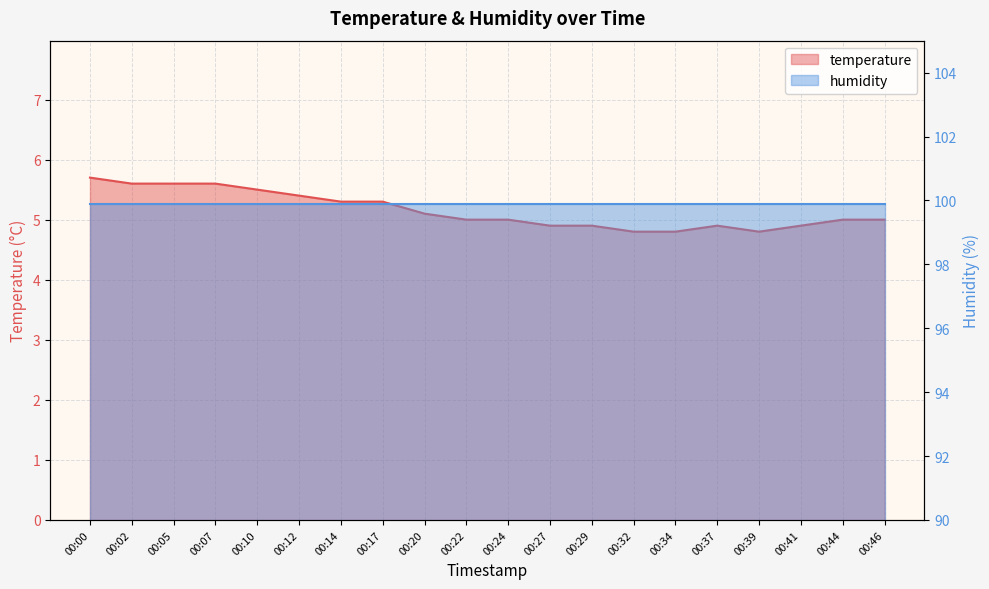

How many points are lower than both their immediate neighbors (excluding endpoints)?

1